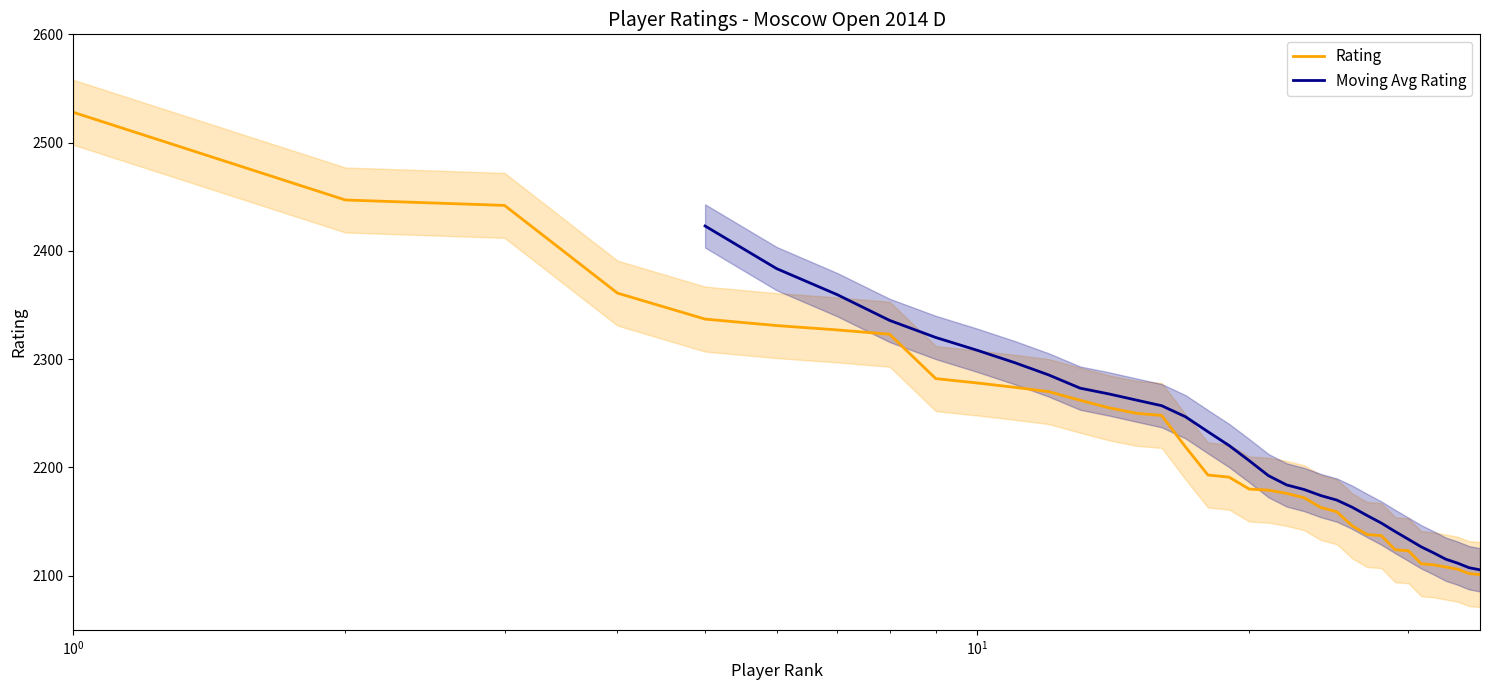

What is the sum of all values?

80153